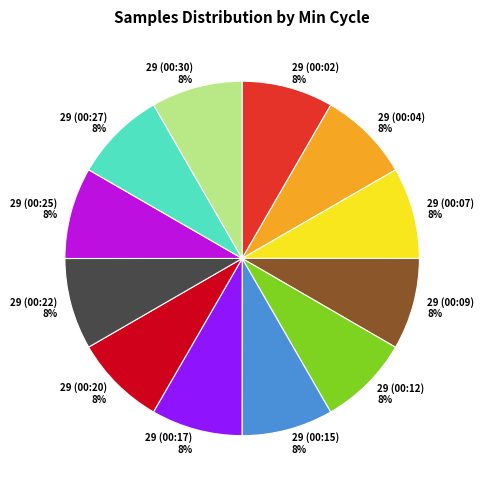

To the nearest percent, what is the combined percentage of 29 (00:04) and 29 (00:09)?

17%